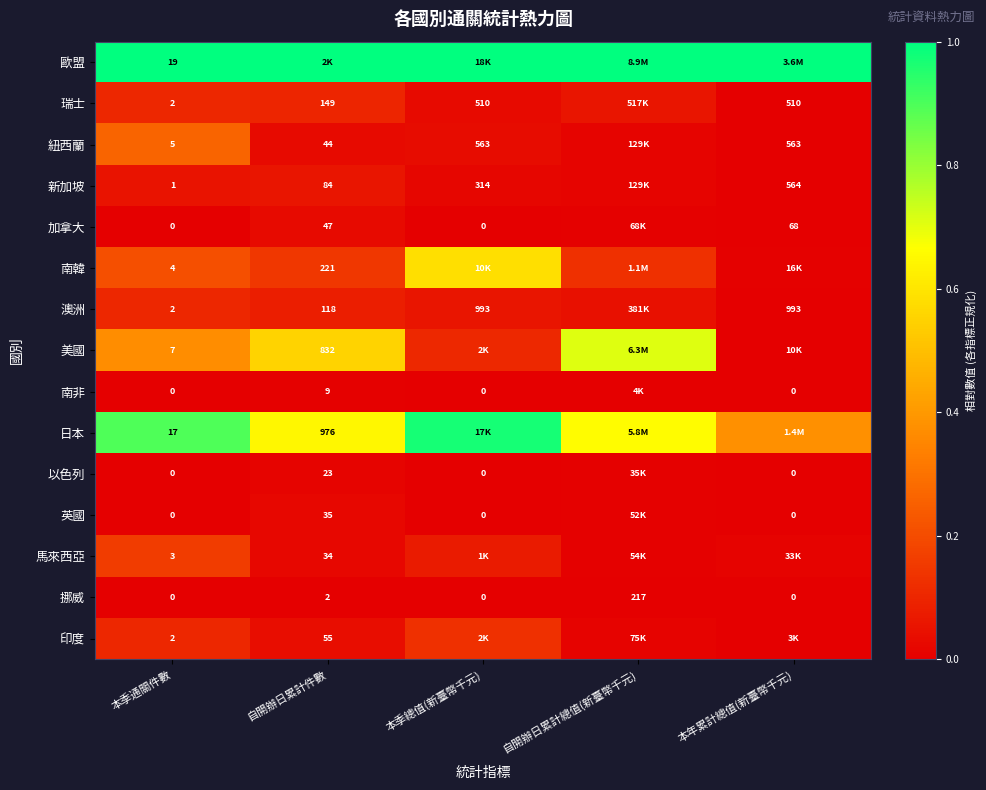

What is the difference between the highest and lowest values at 本年累計總值(新臺幣千元)?

1.0